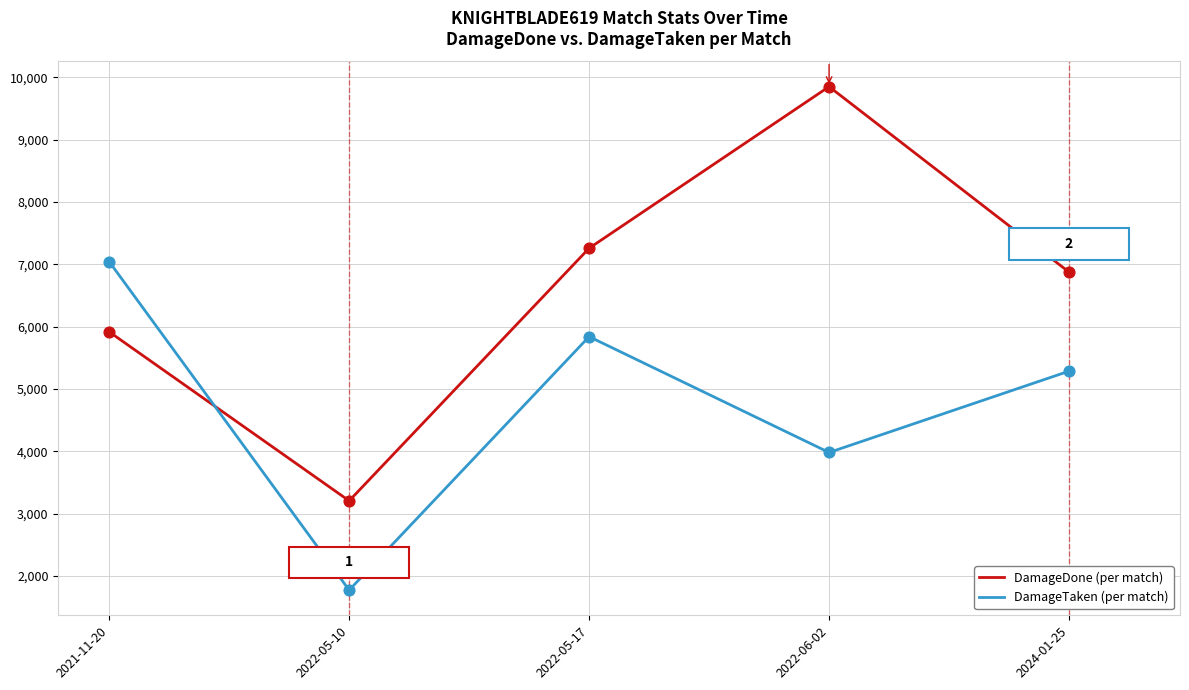

At which category is the sum across all series the highest?

2022-06-02